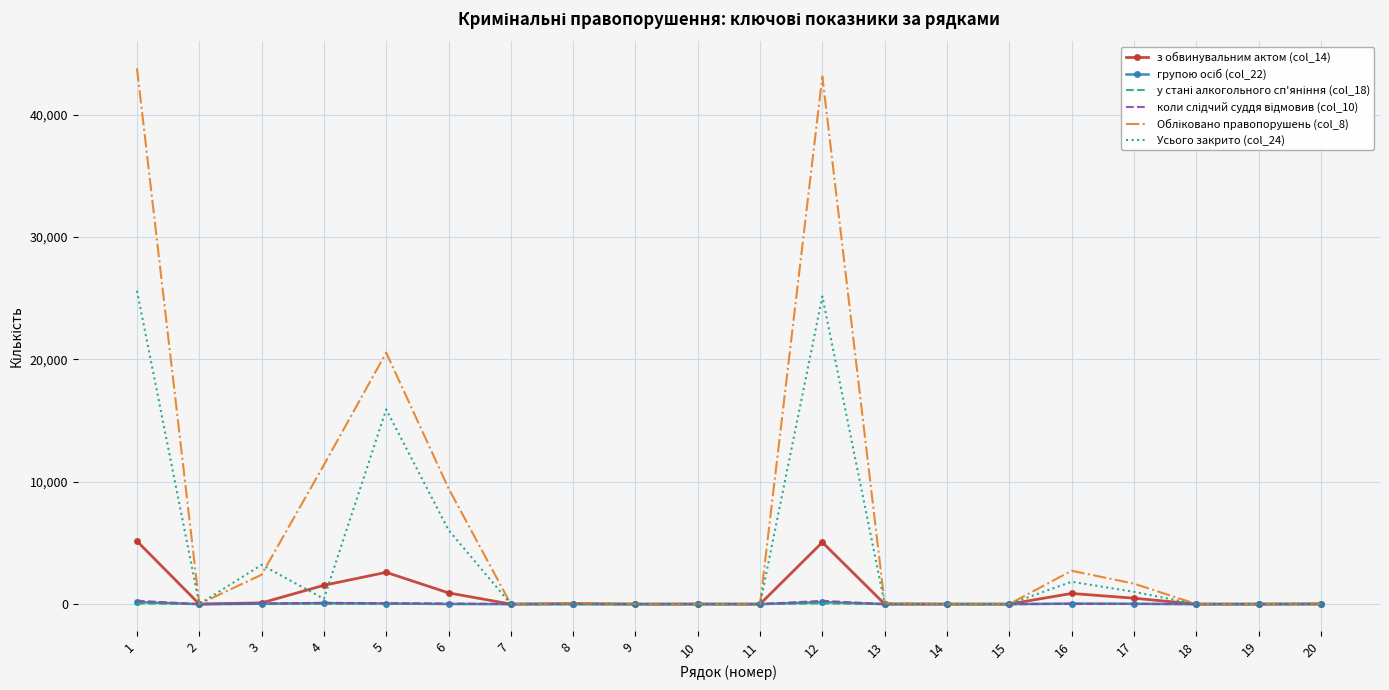

What is the greatest value displayed?

43803